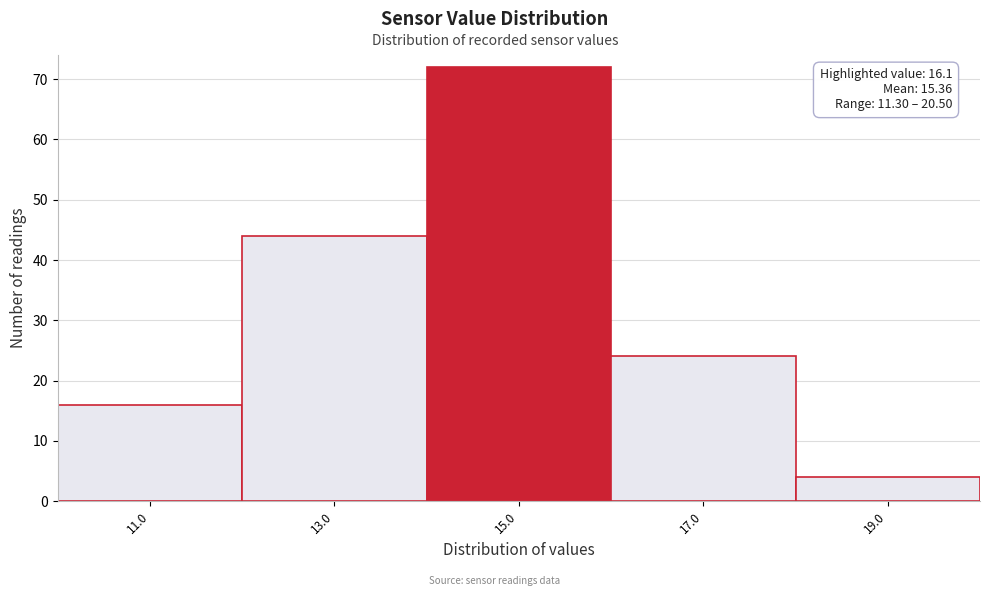

Reading right to left, what are all the values shown in this chart?

19.0=4	17.0=24	15.0=72	13.0=44	11.0=16